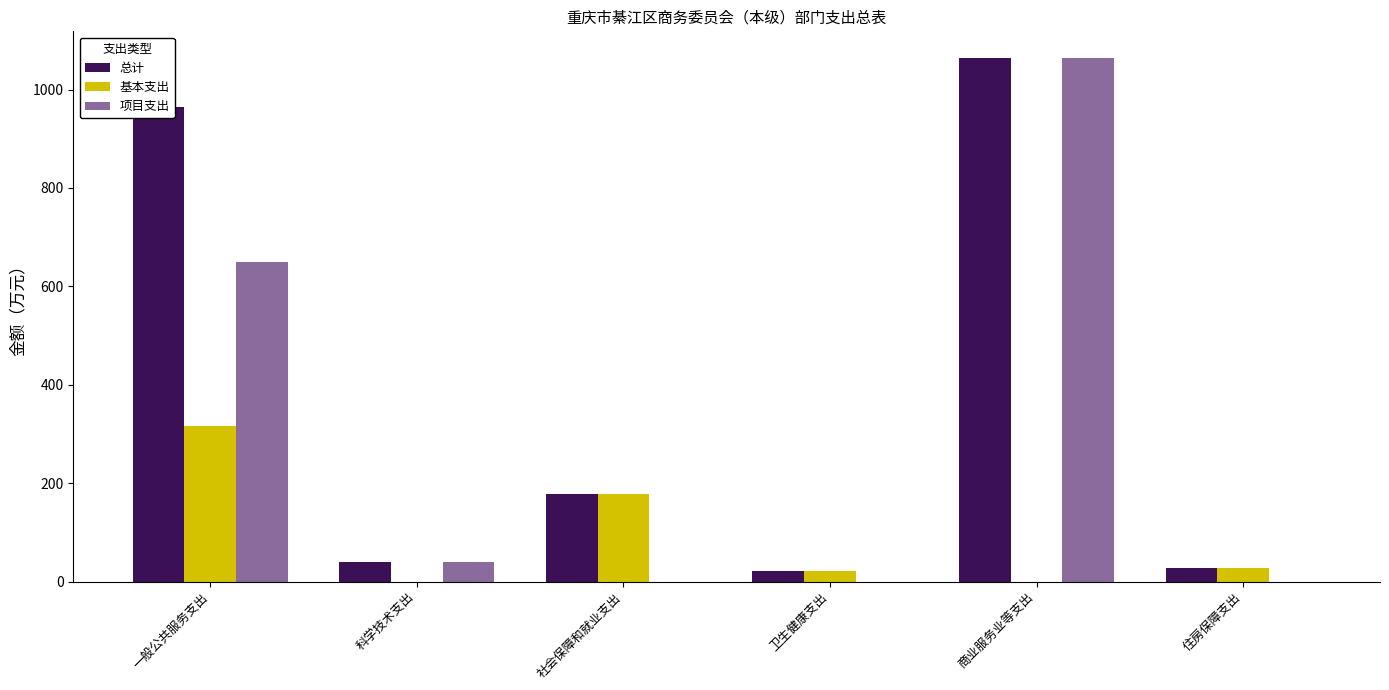

Which category has the highest value in the 项目支出 series?

商业服务业等支出